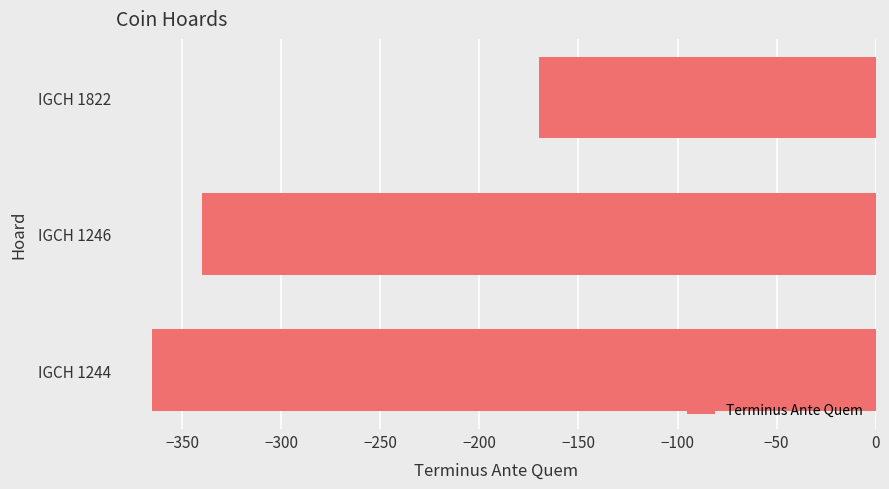

Reading bottom to top, what are all the values shown in this chart?

-365	-340	-170